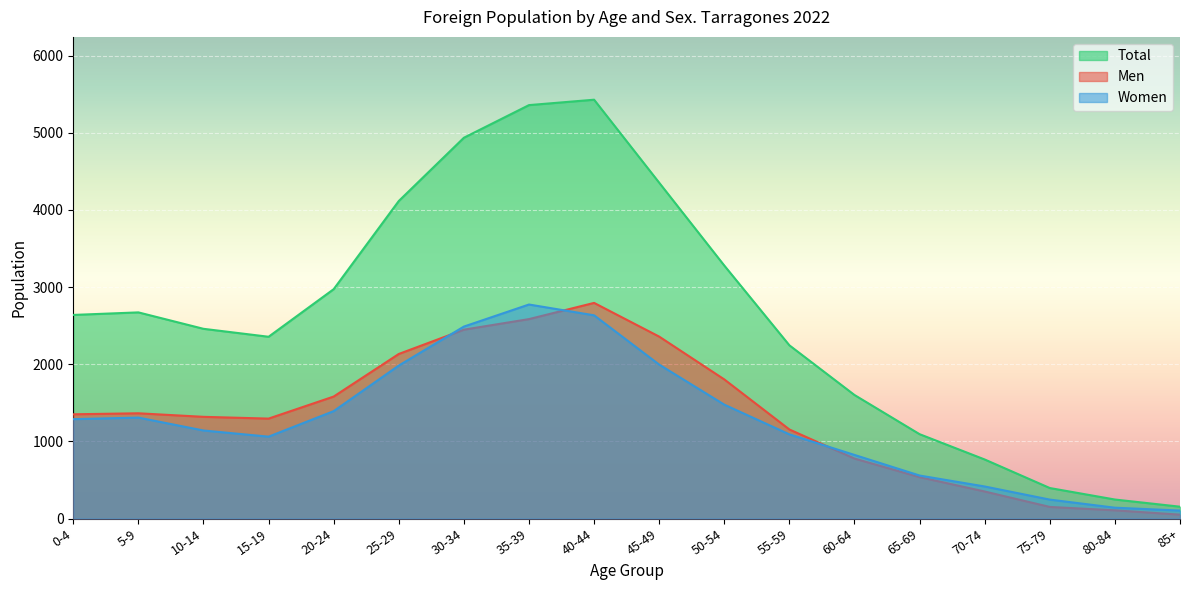

What are all the series names shown in the legend?

Total, Men, Women